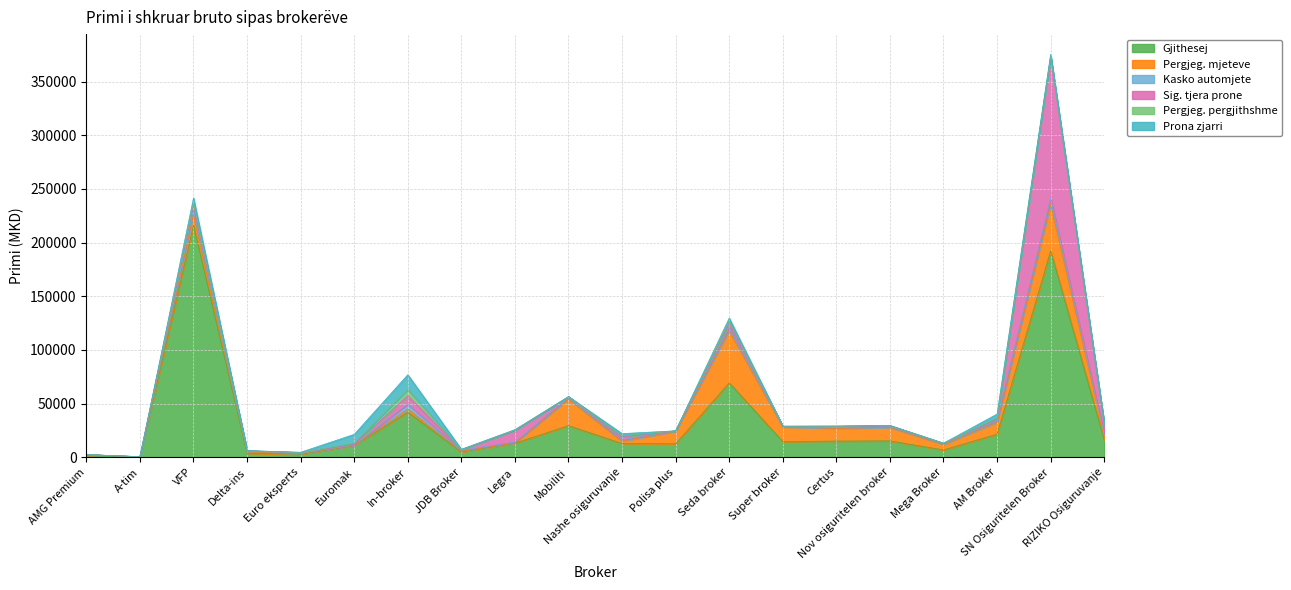

What is the difference between the maximum and minimum values in the Pergjeg. pergjithshme series?

5827